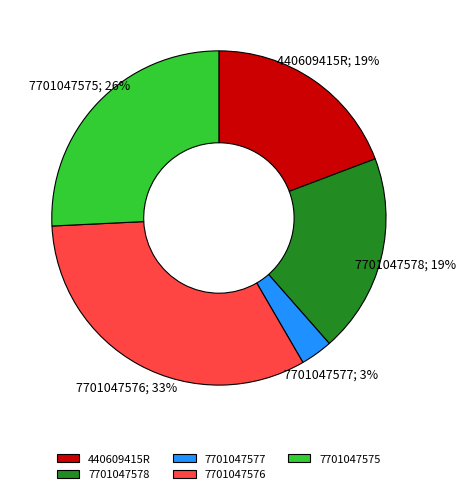

True or false: 7701047576 accounts for 45% of the total.

False